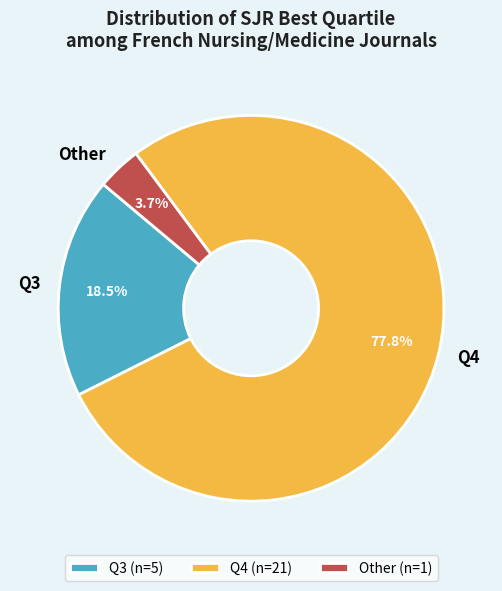

How many segments does this pie chart have?

3